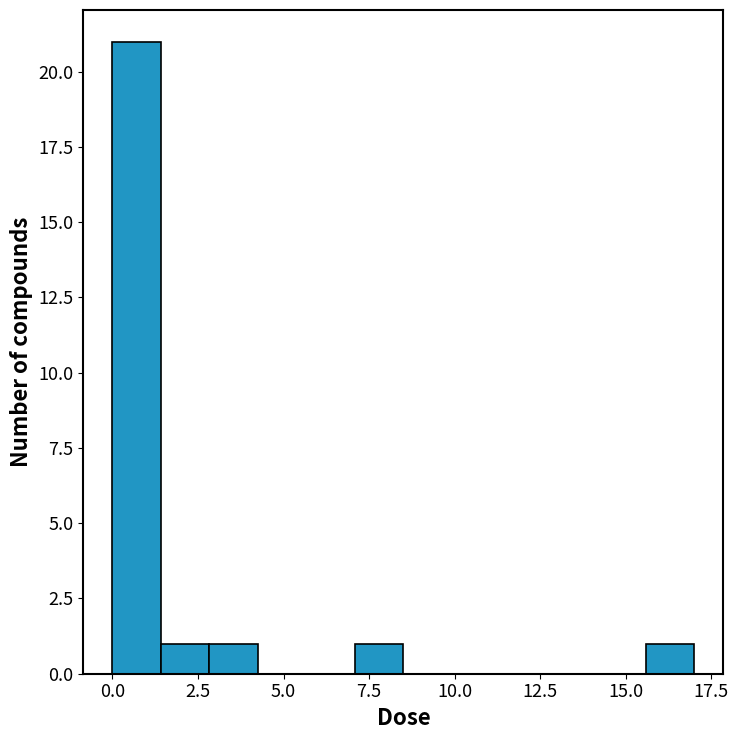

Around what value on the x-axis is the tallest bar? Give the approximate position of its centre, as read against the axis.

0.5